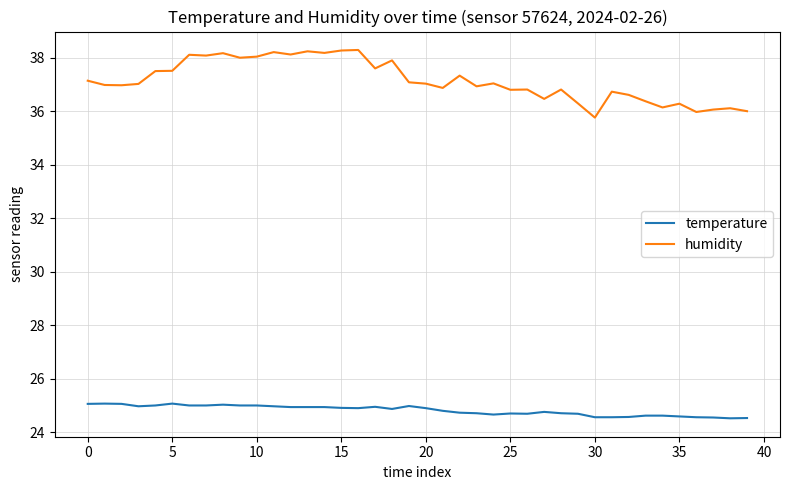

Which series has the widest spread of values?

humidity